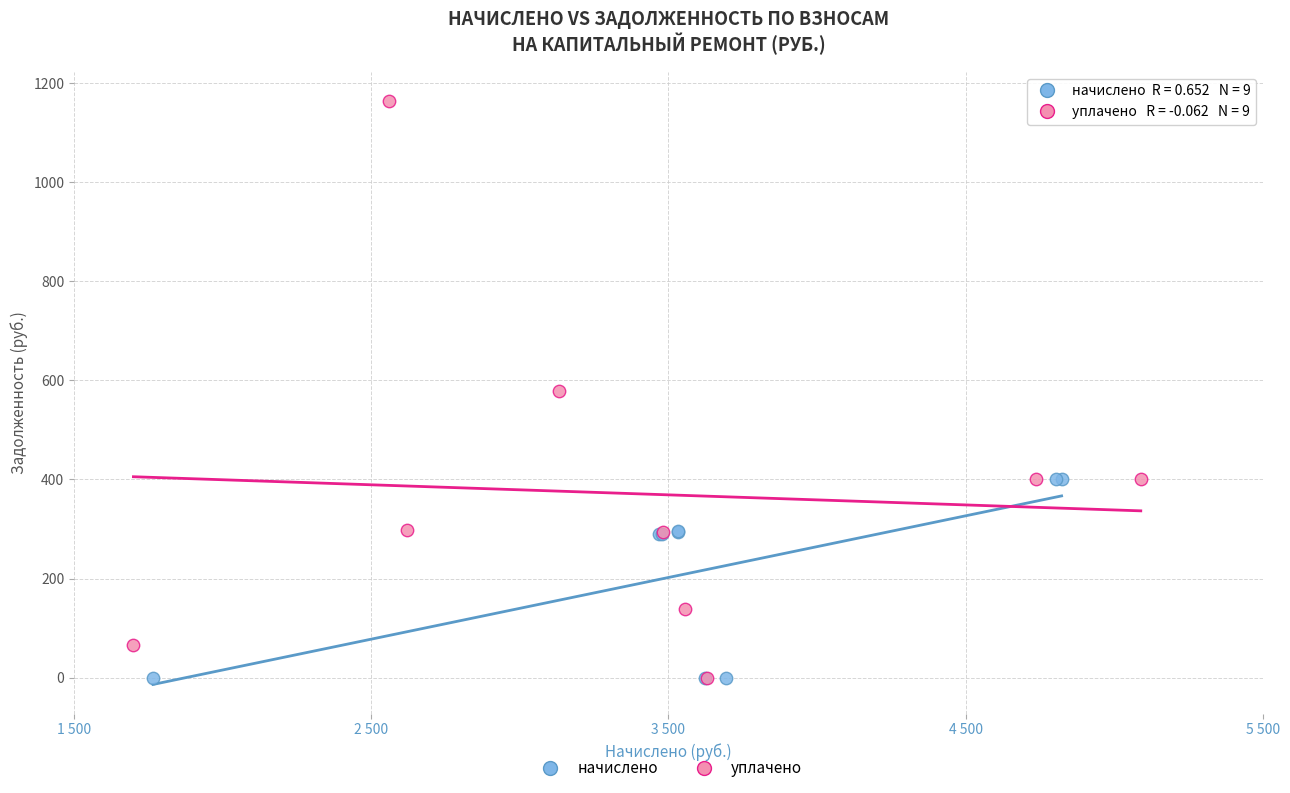

Which series reaches the maximum Y coordinate?

уплачено